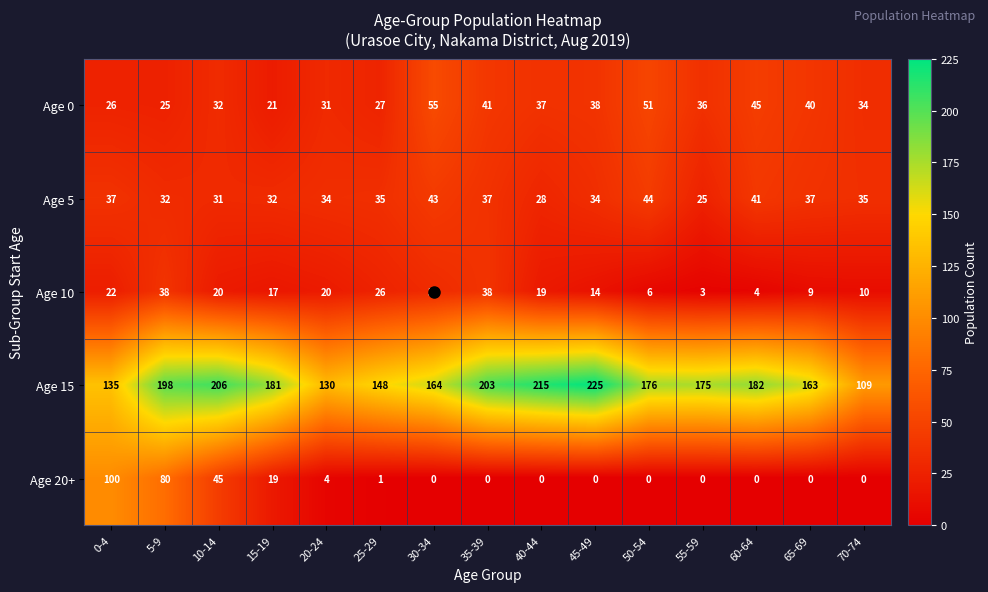

At which category is the sum across all series the highest?

5-9